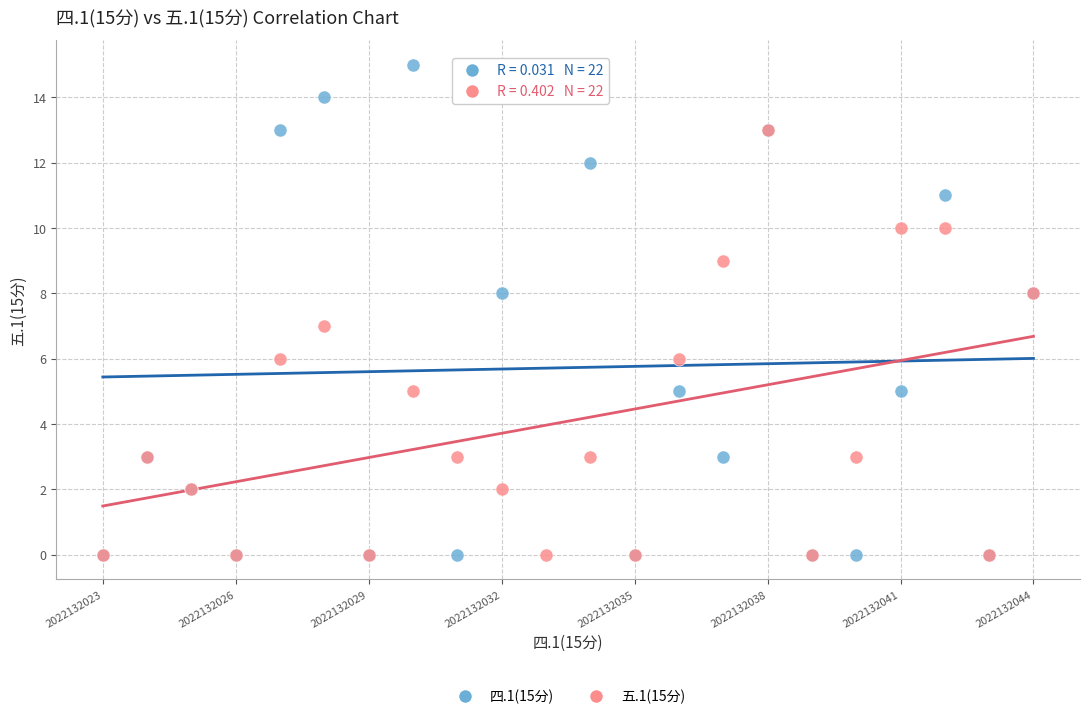

Which series reaches the maximum Y coordinate?

四.1(15分)